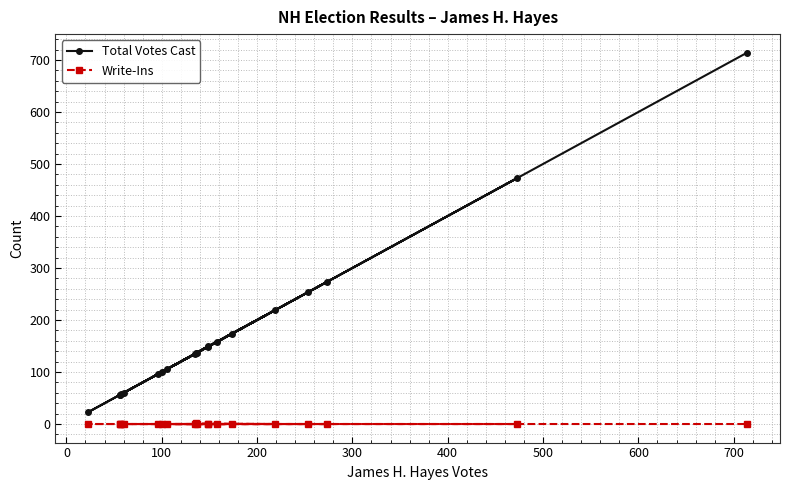

Reading left to right, what are all the values shown in this chart?

Total Votes Cast: 57	100	137	253	473	158	150	96	219	137	135	56	56	149	174	60	23	273	106	714
Write-Ins: 0	0	0	0	0	0	0	0	0	1	0	0	0	0	0	0	0	0	0	0